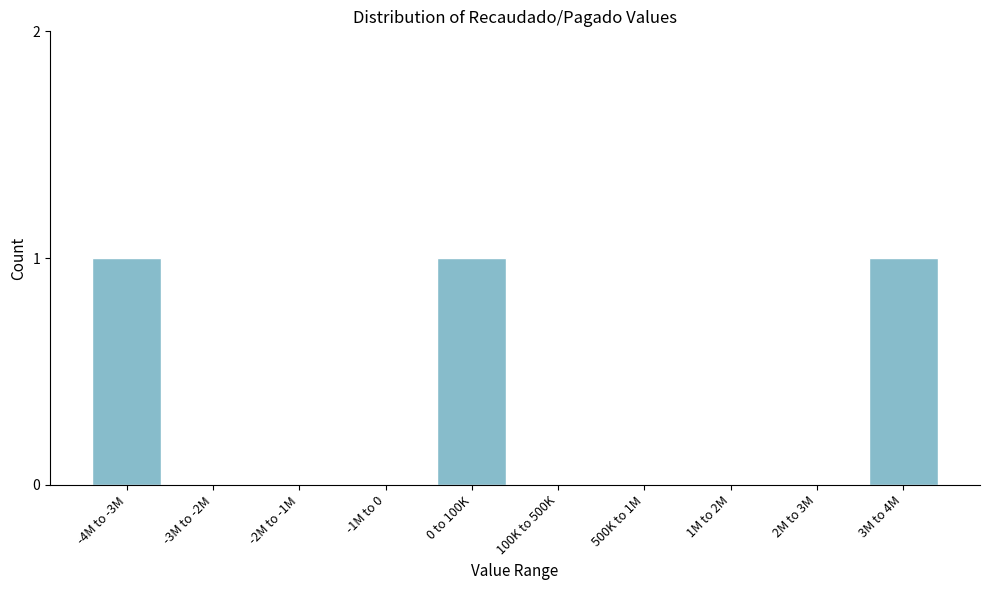

Reading left to right, what are all the values shown in this chart?

-4M to -3M=1	-3M to -2M=0	-2M to -1M=0	-1M to 0=0	0 to 100K=1	100K to 500K=0	500K to 1M=0	1M to 2M=0	2M to 3M=0	3M to 4M=1